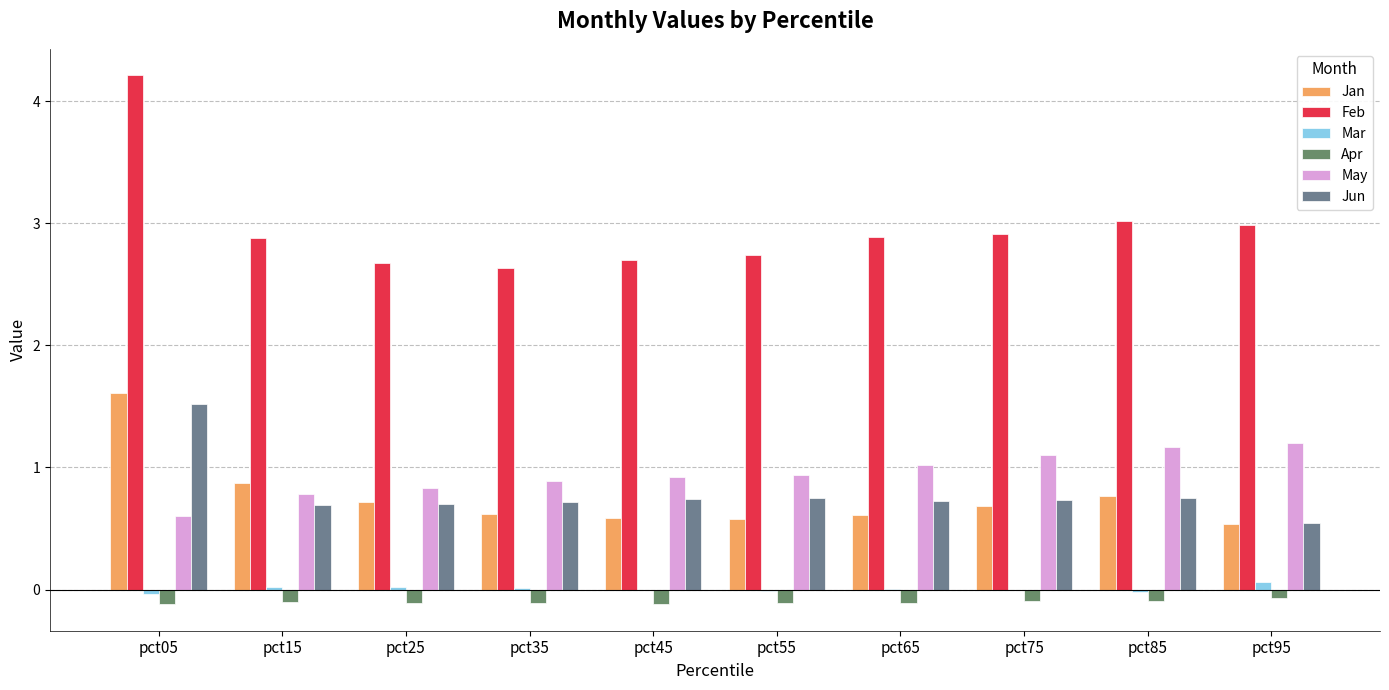

At pct35, list the series in order from largest to smallest.

Feb, May, Jun, Jan, Mar, Apr